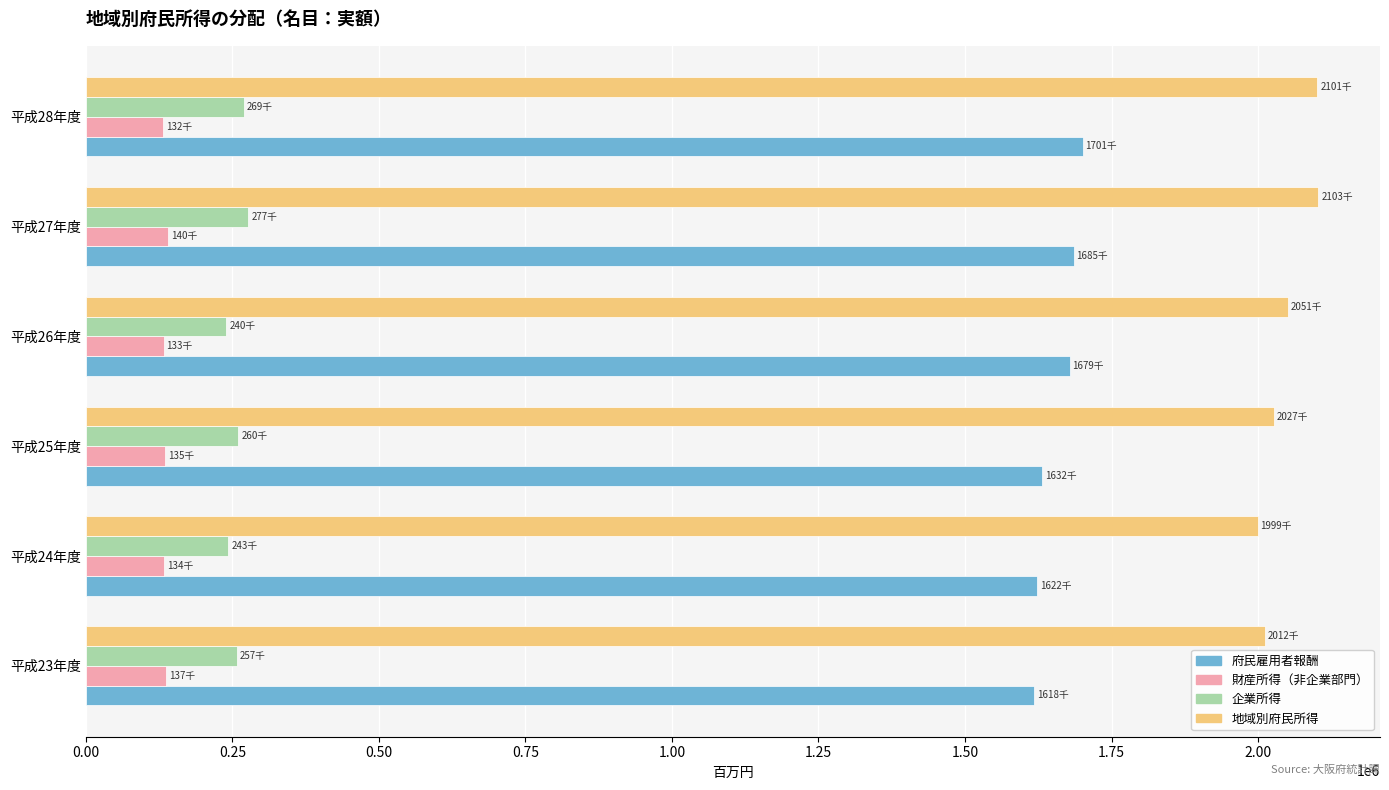

How many values in the 財産所得（非企業部門） series are below 135166?

3